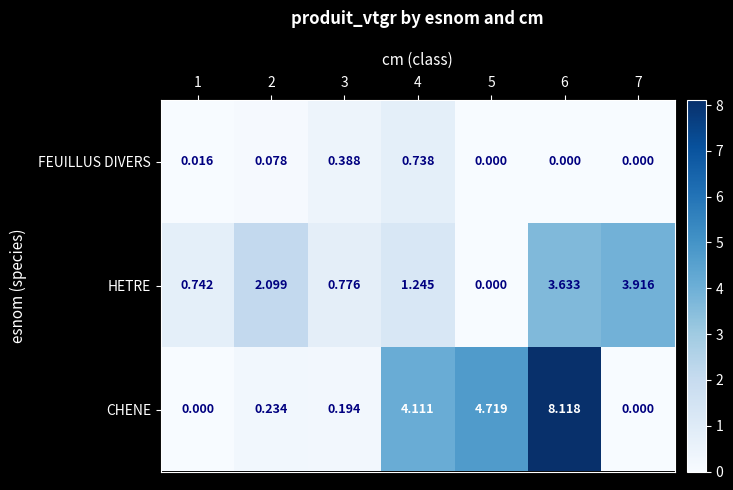

Is the value of FEUILLUS DIVERS at 5 greater than the value of CHENE at 2?

No